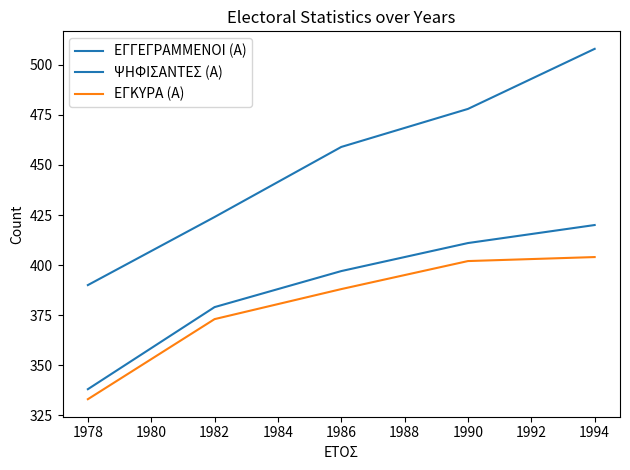

What is the value of the ΨΗΦΙΣΑΝΤΕΣ (Α) point at the 1st from the left?

338